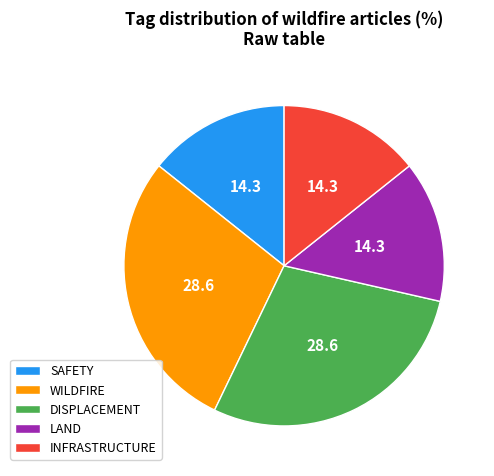

Is it true that SAFETY is 24% of the pie?

False